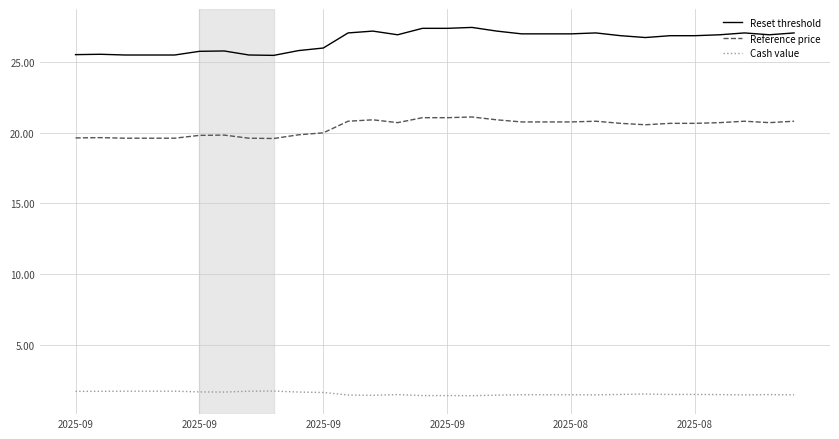

True or false: Cash value and Reset threshold intersect in this chart.

False